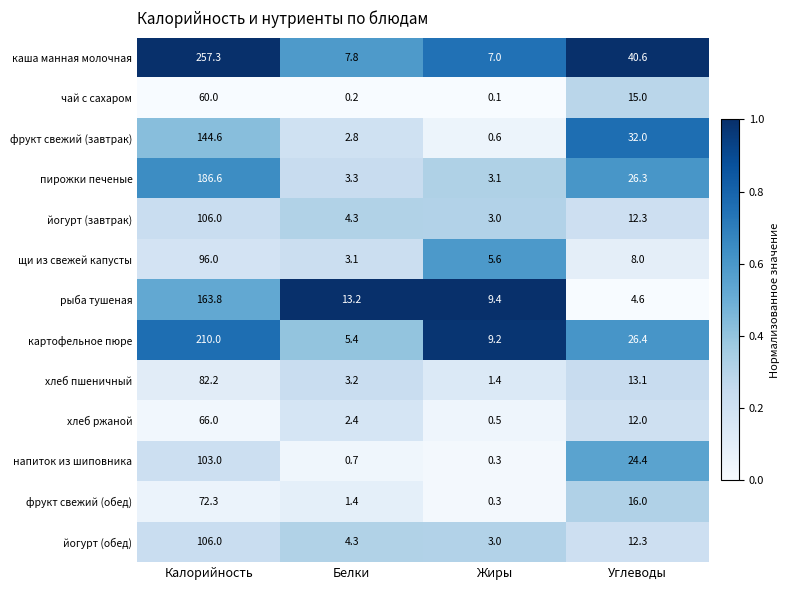

Rank the categories by фрукт свежий (завтрак) value from highest to lowest.

Калорийность, Углеводы, Белки, Жиры